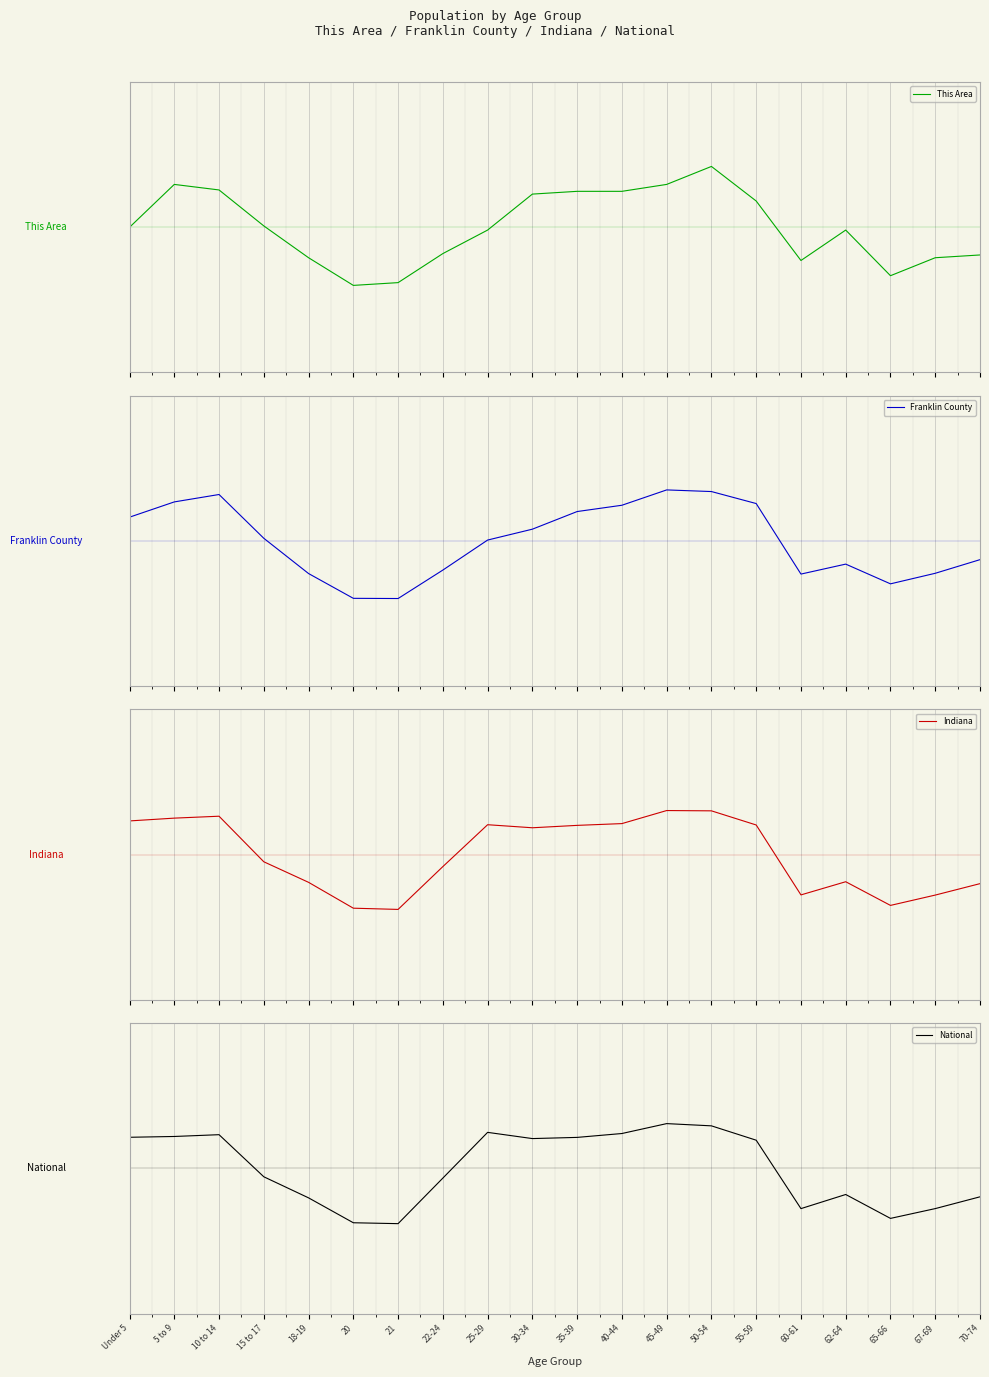

What is the sum of the Indiana values at 10 to 14 and 55-59?

1.9